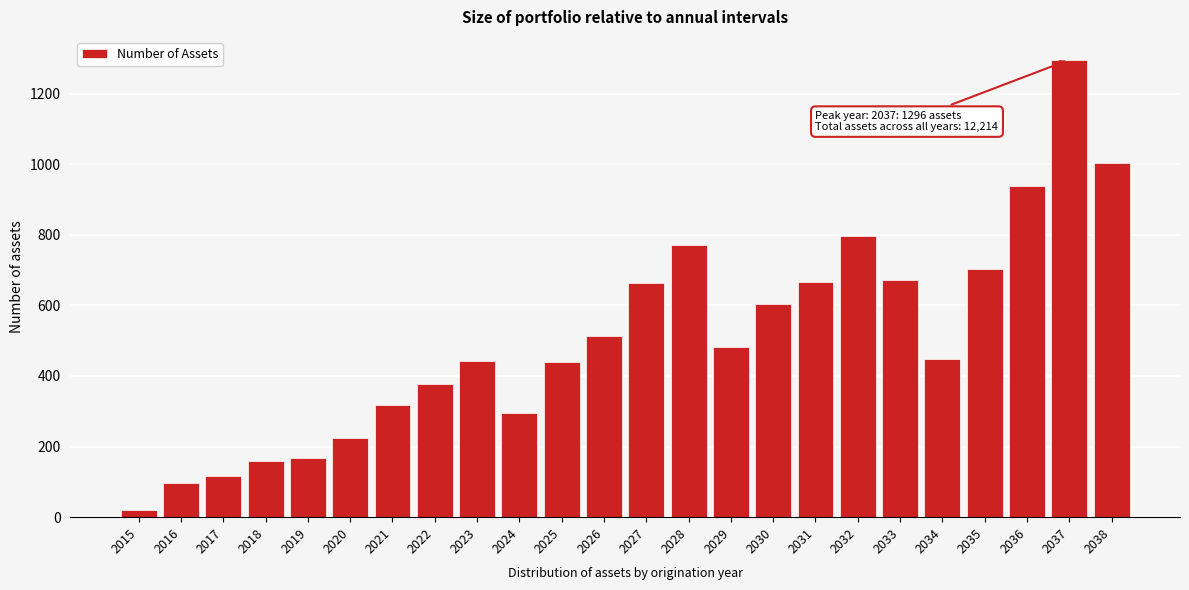

What is the sum of all values?

12214